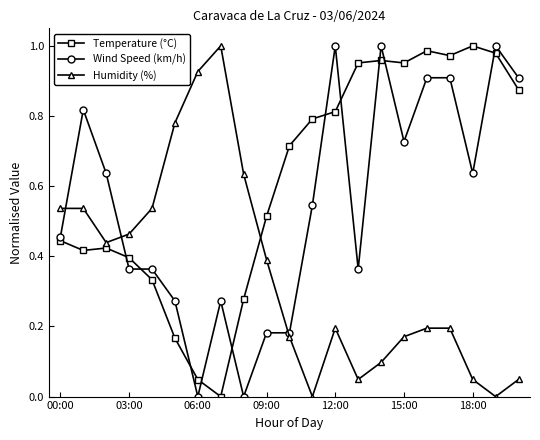

Rank the series by their average value, from highest to lowest.

Temperature (°C), Wind Speed (km/h), Humidity (%)